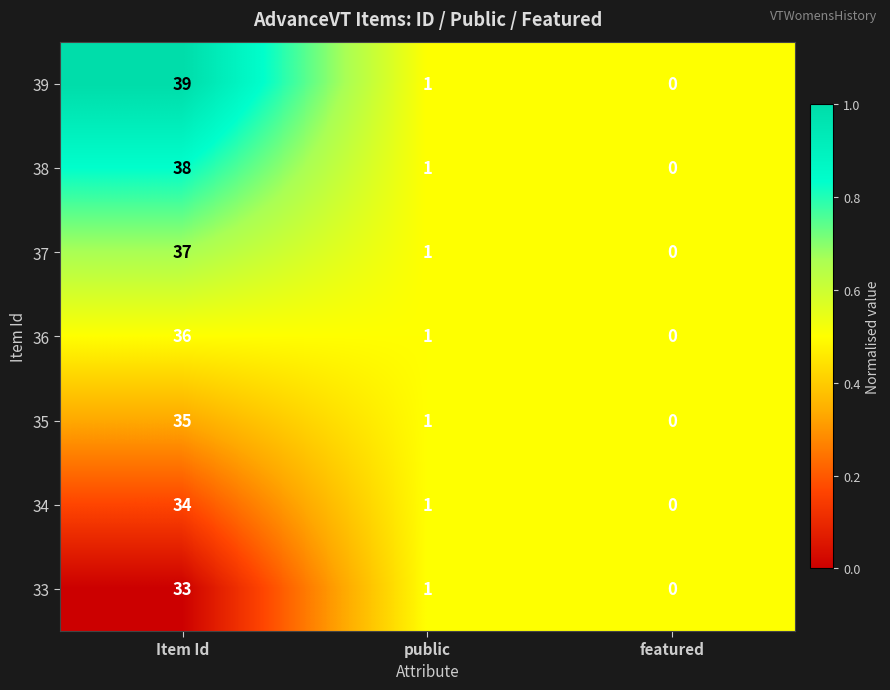

What is the total value across all series at featured?

0